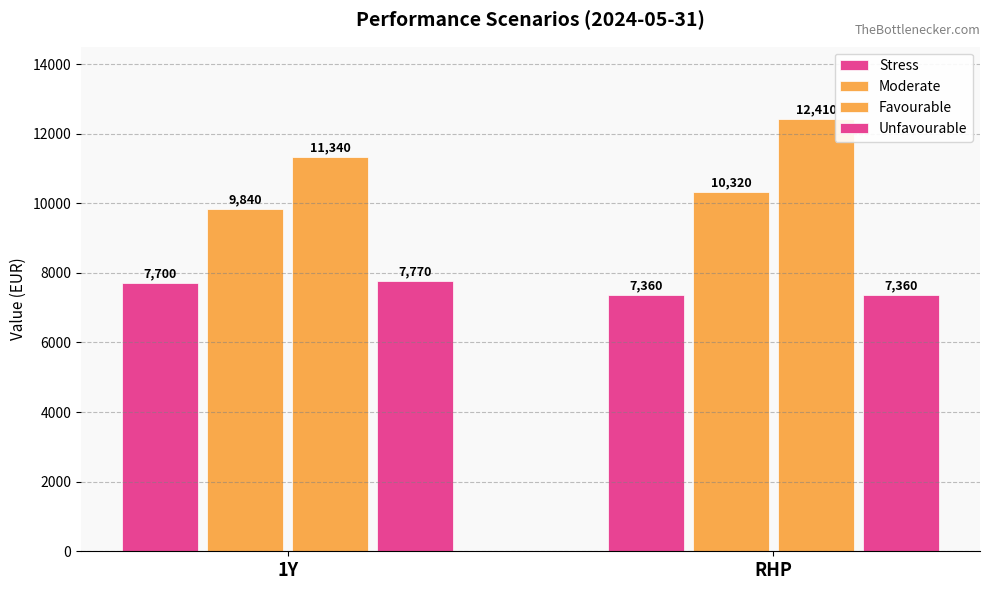

The Unfavourable series shows 7770 at 1Y. True or false?

True